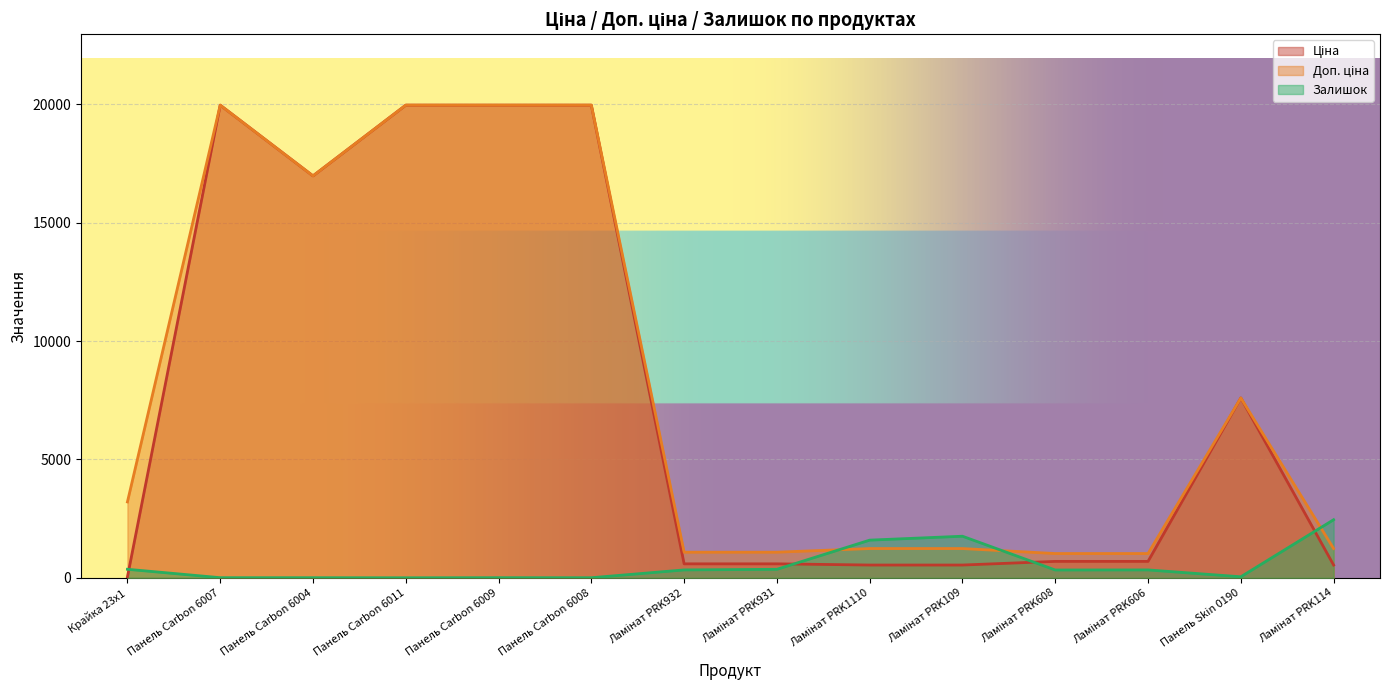

What is the sum of all Ціна values?

108645.8